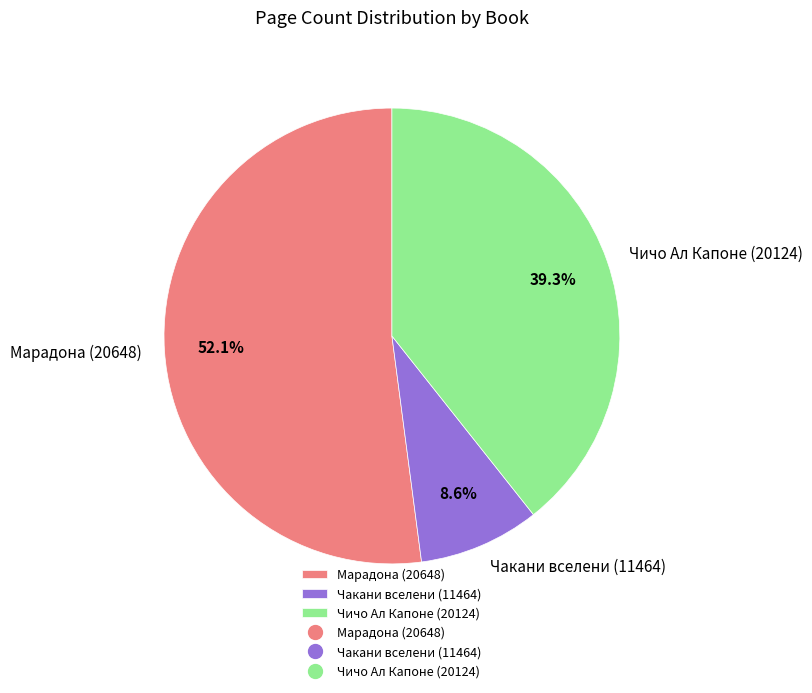

Approximately how many times larger is the value at Чичо Ал Капоне (20124) compared to Чакани вселени (11464)?

4.6